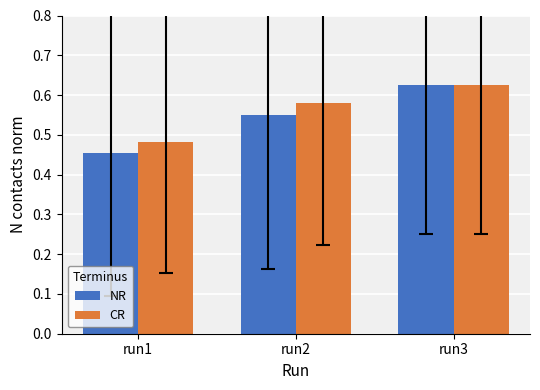

Rank the categories by CR value from highest to lowest.

run3, run2, run1